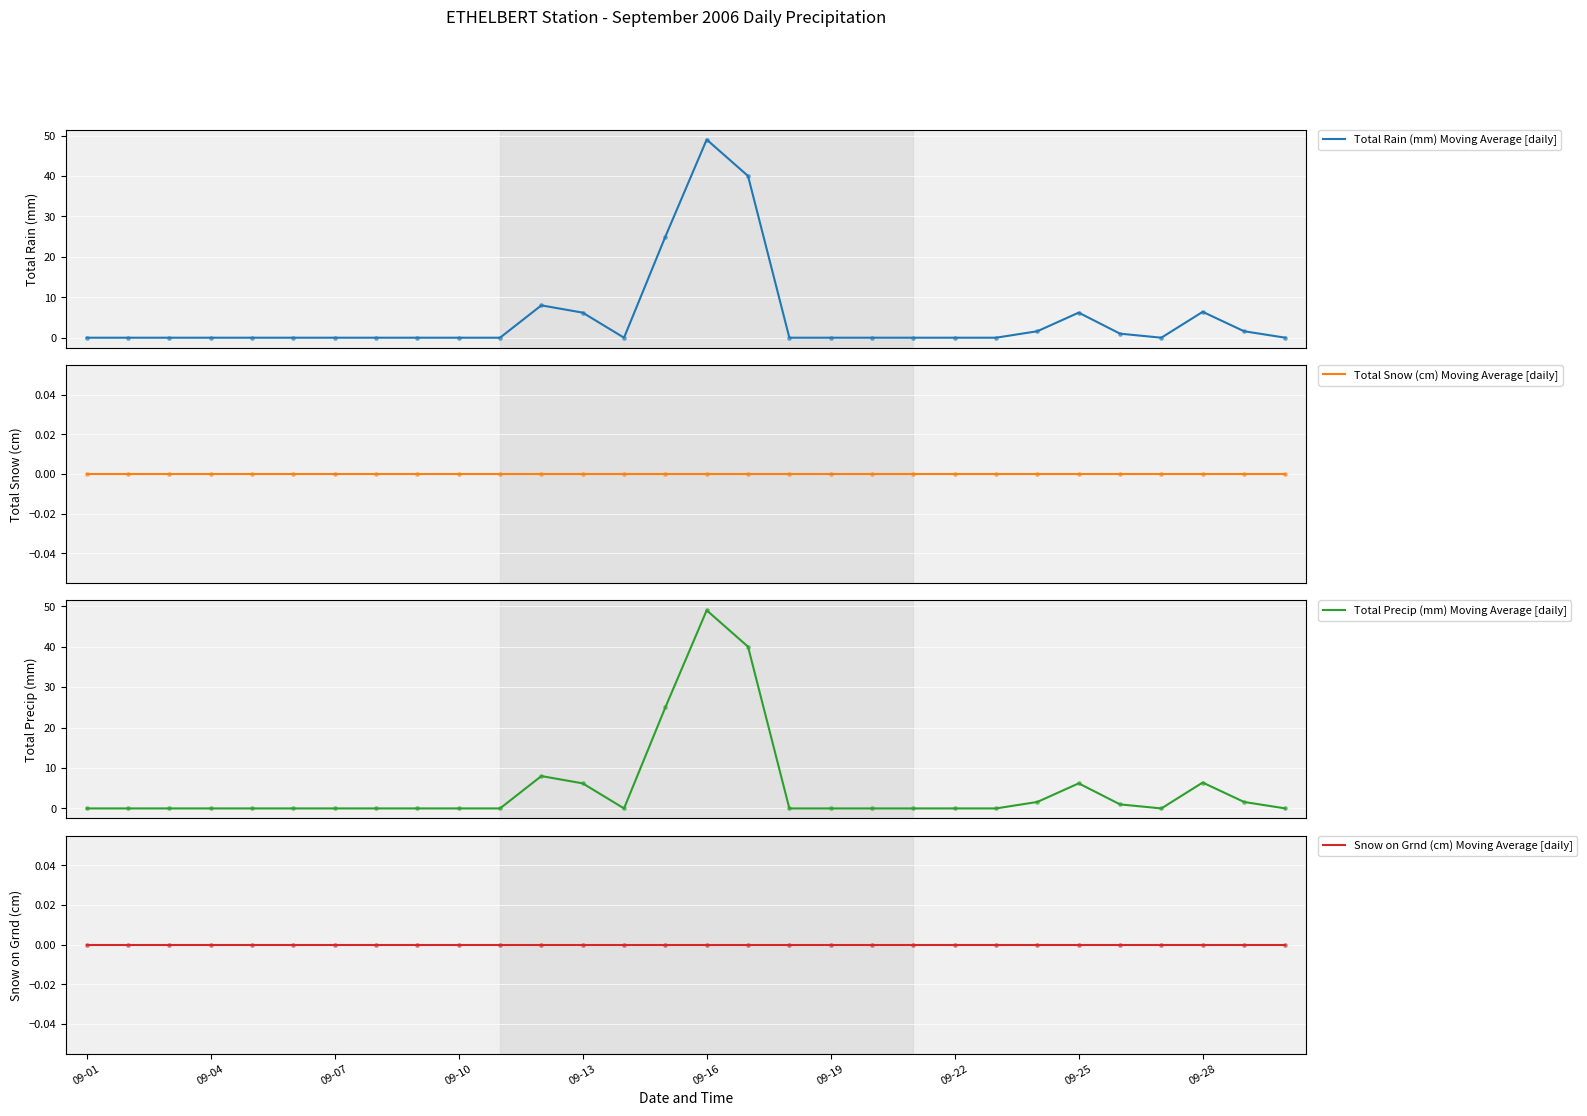

Is the value of Total Precip (mm) Moving Average [daily] at 09-22 greater than the value of Total Rain (mm) Moving Average [daily] at 09-13?

No